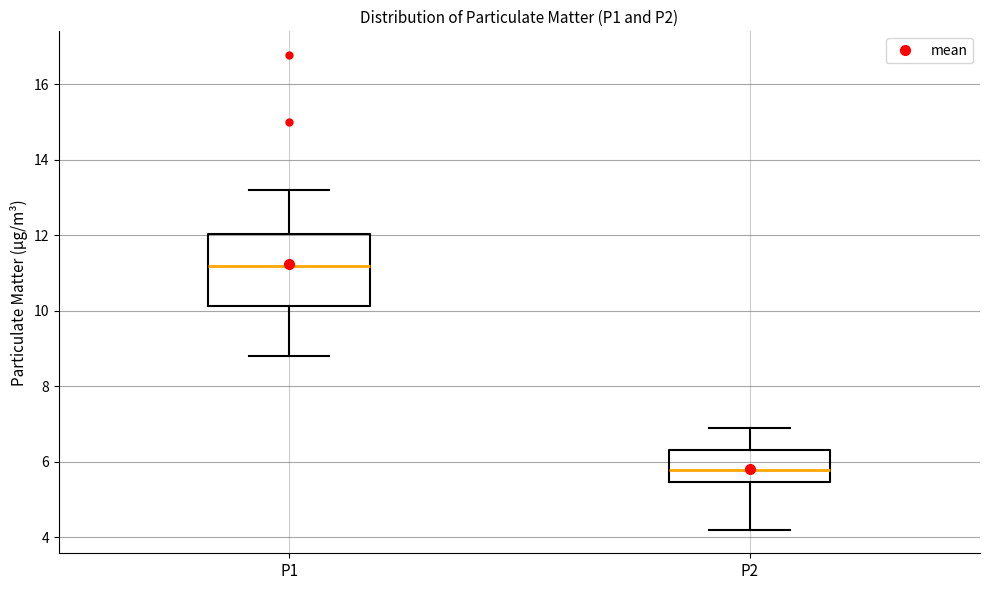

Comparing the boxes themselves (not the whiskers), which one is the tallest?

P1